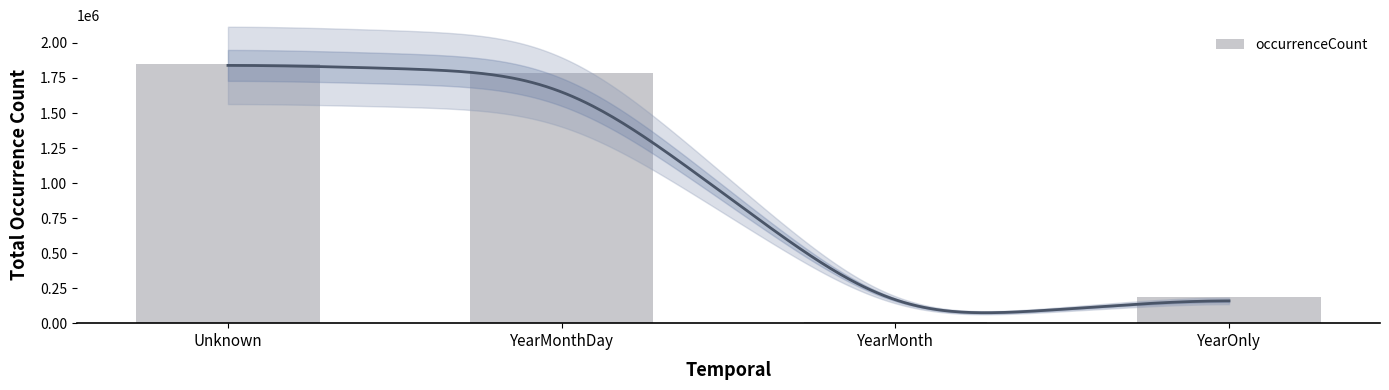

Is it true that the value at YearMonth is 2757?

False